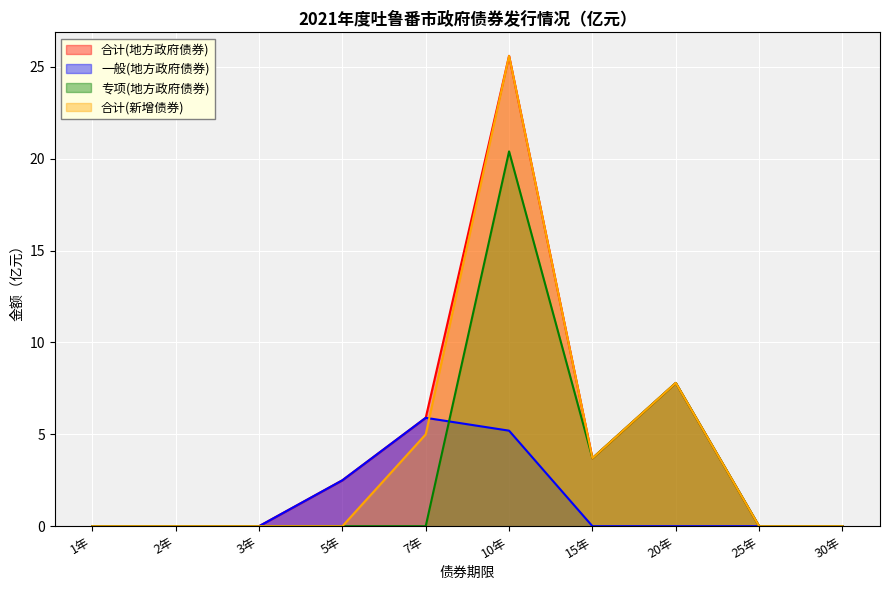

Between 5年 and 10年, which series saw the biggest shift?

合计(新增债券)